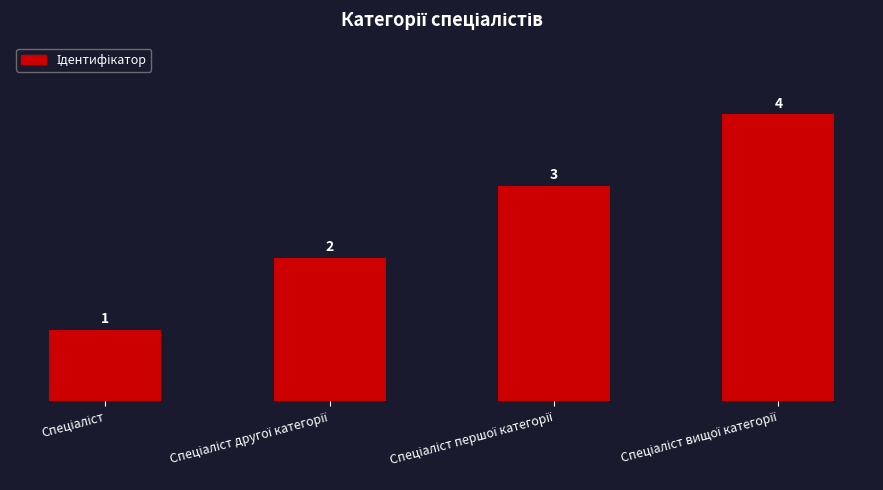

What is the sum of all values?

10